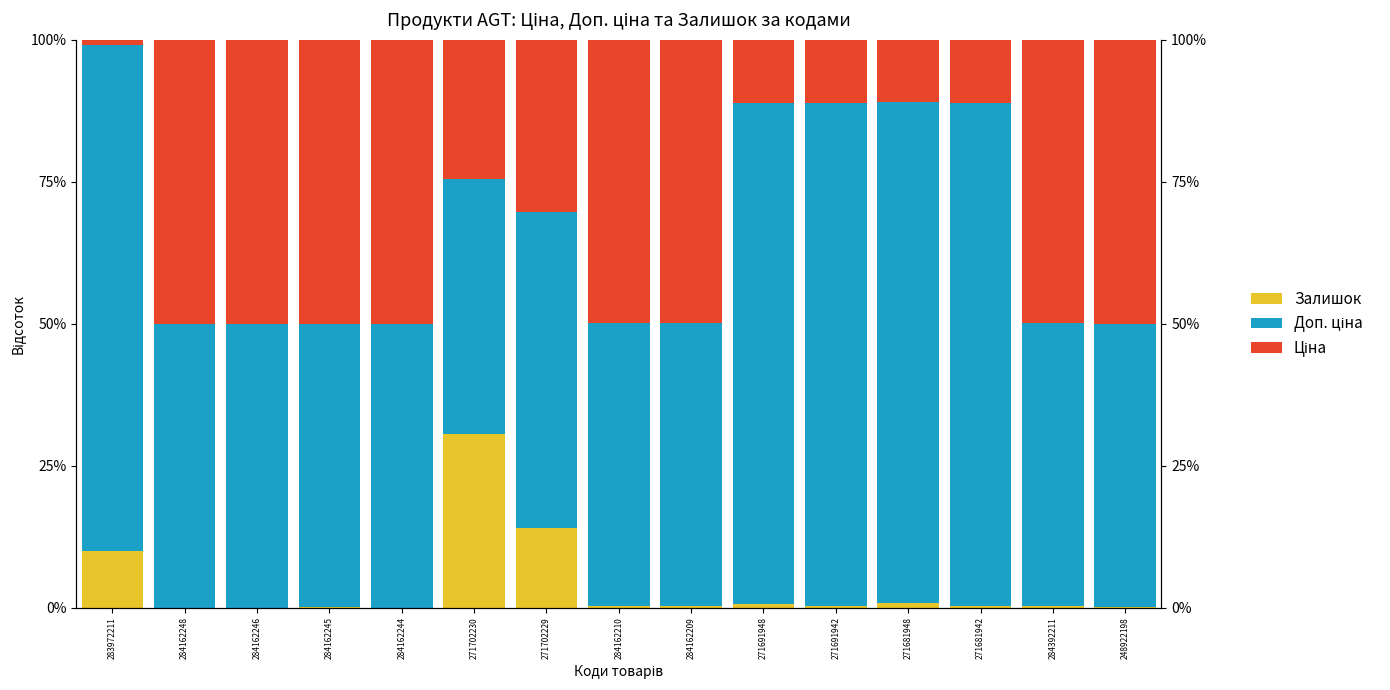

Is the value of Ціна at 284162246 greater than the value of Залишок at 284162209?

Yes